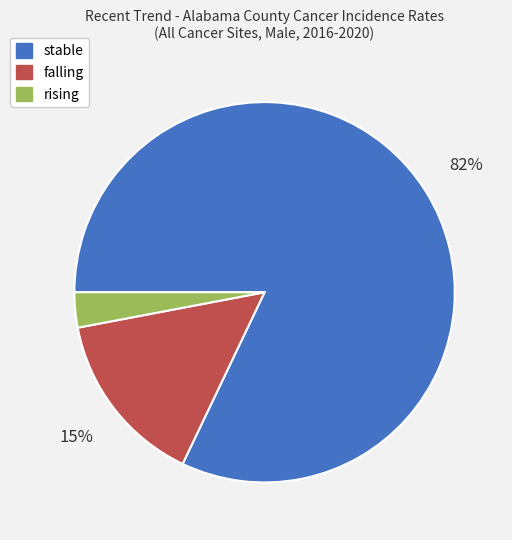

Combined, do rising and falling account for over 50%?

No